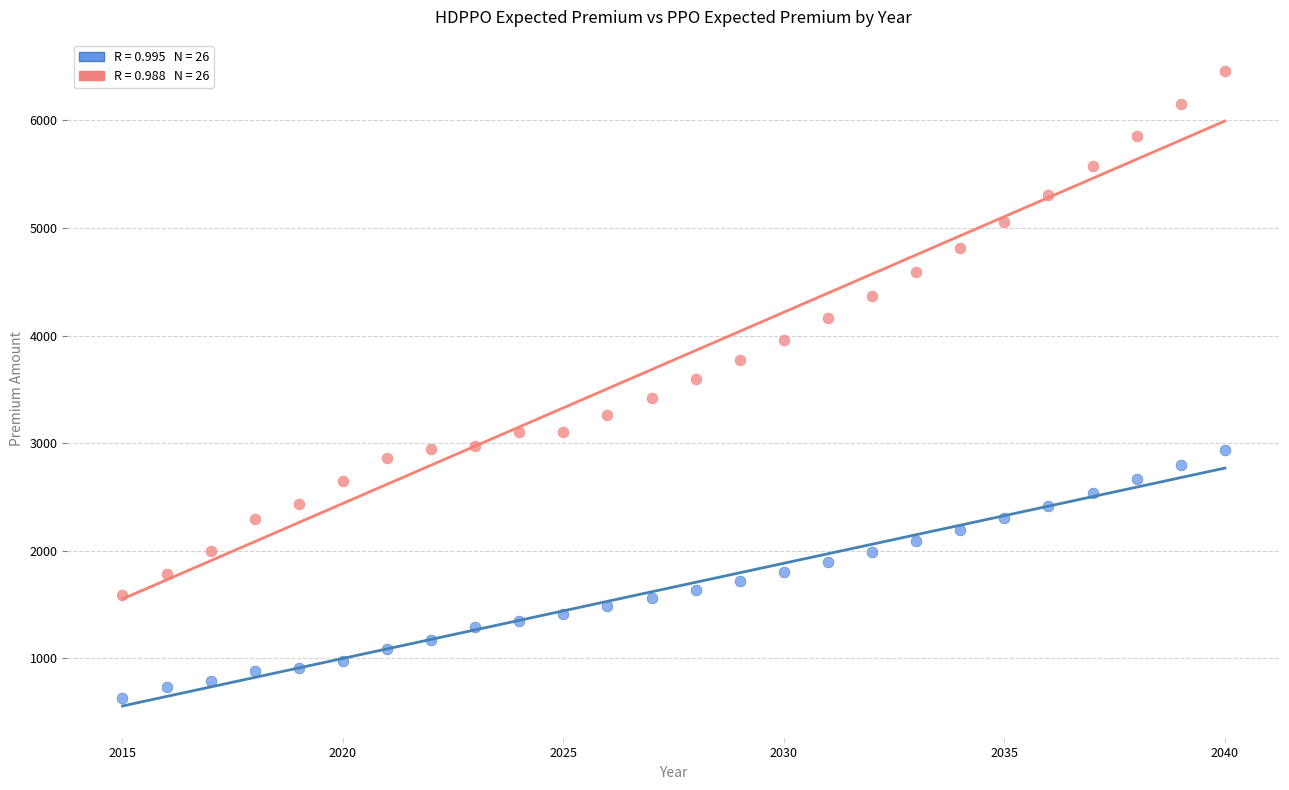

Across all data points, what is the range of Y values (max minus min)?

5821.1